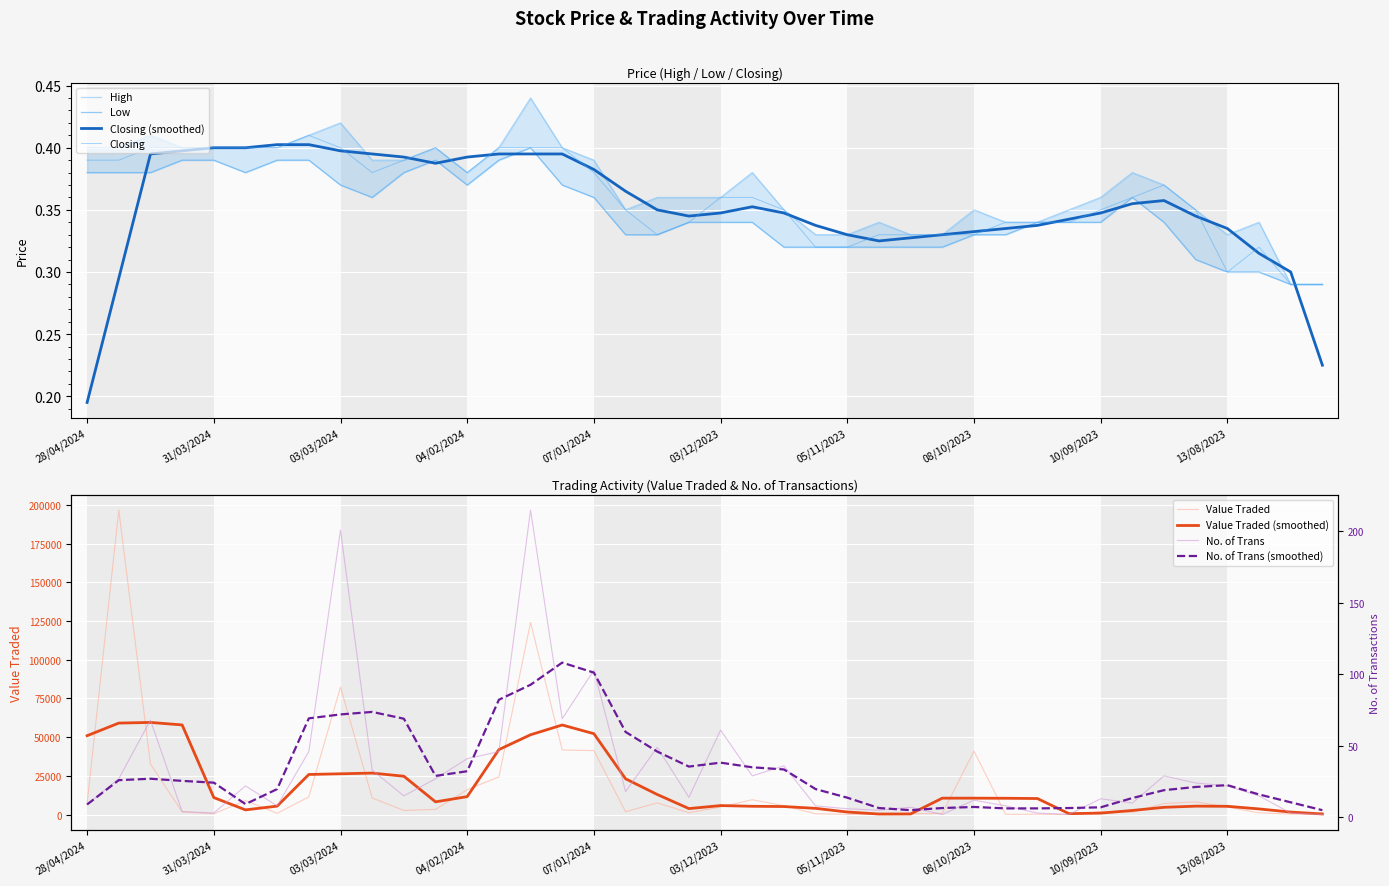

What is the value of the Low point at the 36th from the left?

0.3